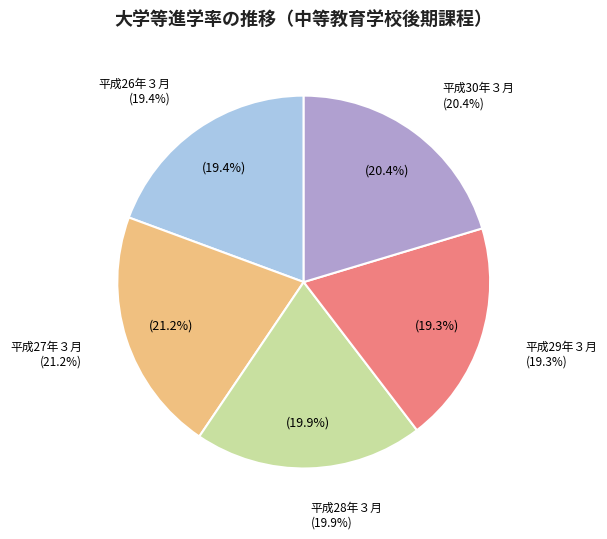

Is there any slice that represents more than half of the pie?

No